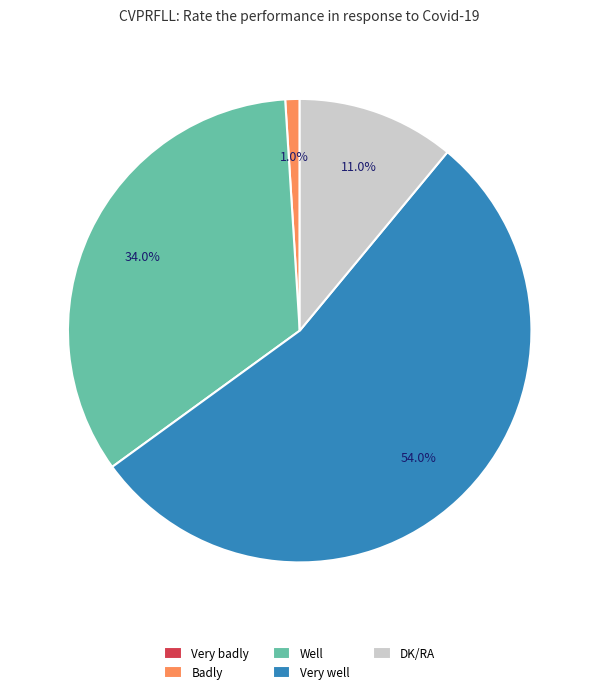

Which category has the biggest portion of the pie?

Very well